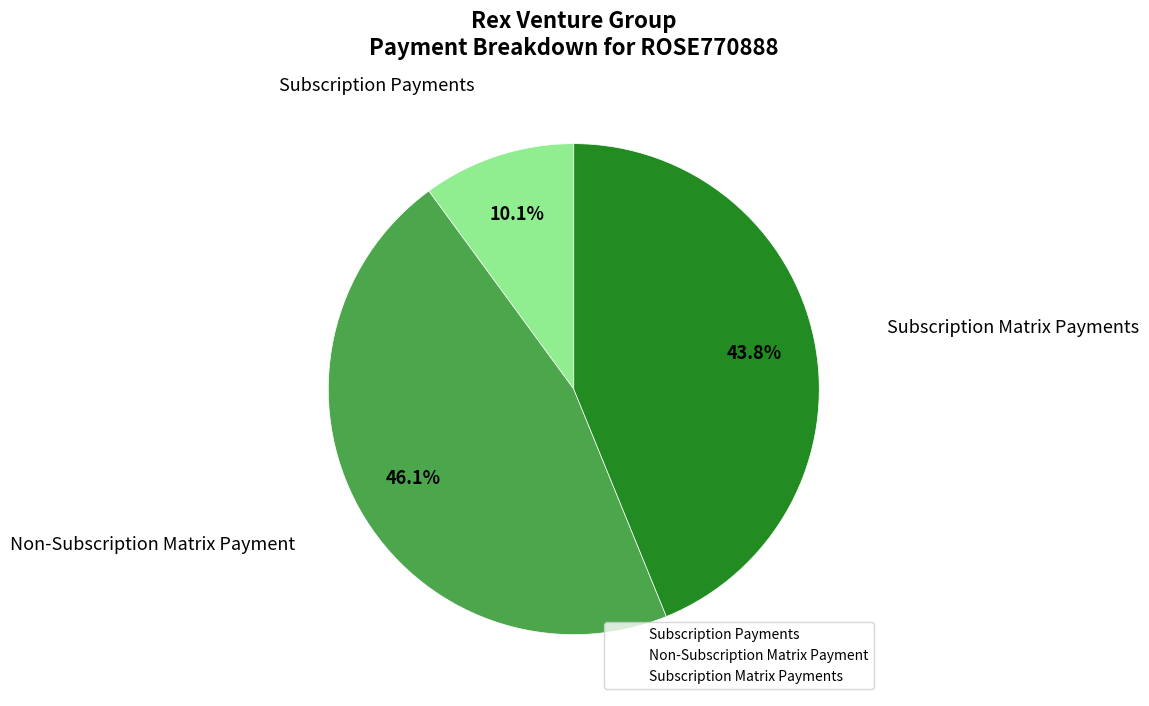

What is the ratio of the value at Non-Subscription Matrix Payment to the value at Subscription Matrix Payments?

1.1